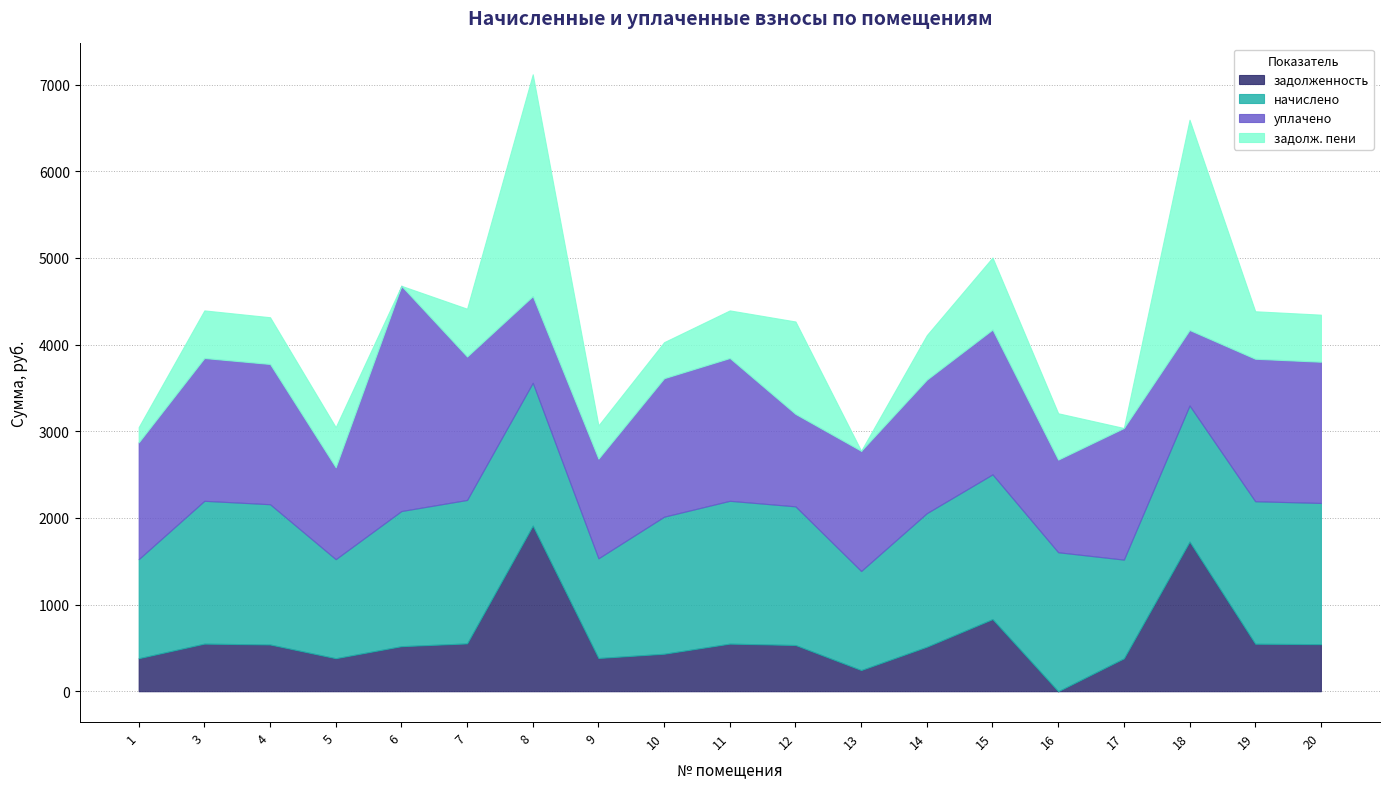

What is the maximum value for начислено?

1670.2